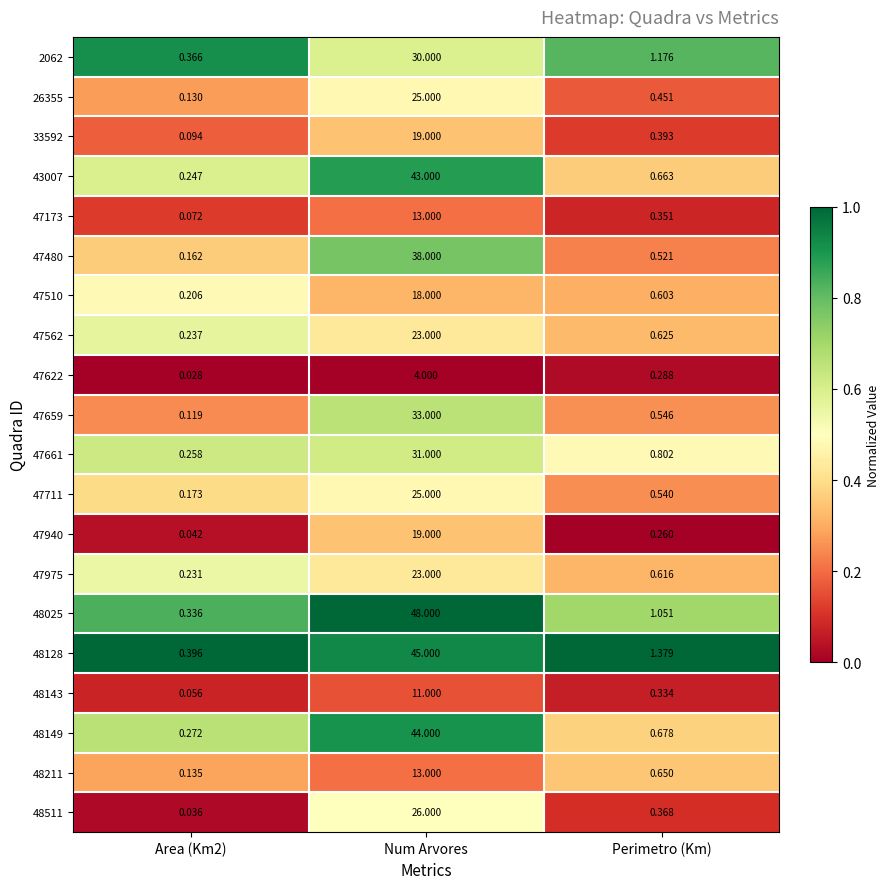

At which category is the sum across all series the highest?

Num Arvores